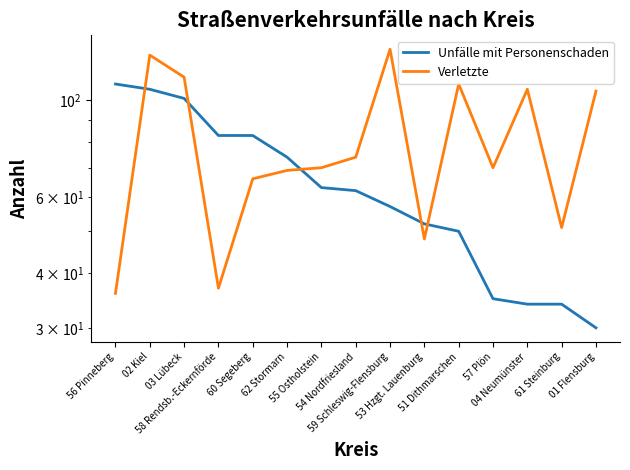

True or false: Unfälle mit Personenschaden and Verletzte intersect in this chart.

True